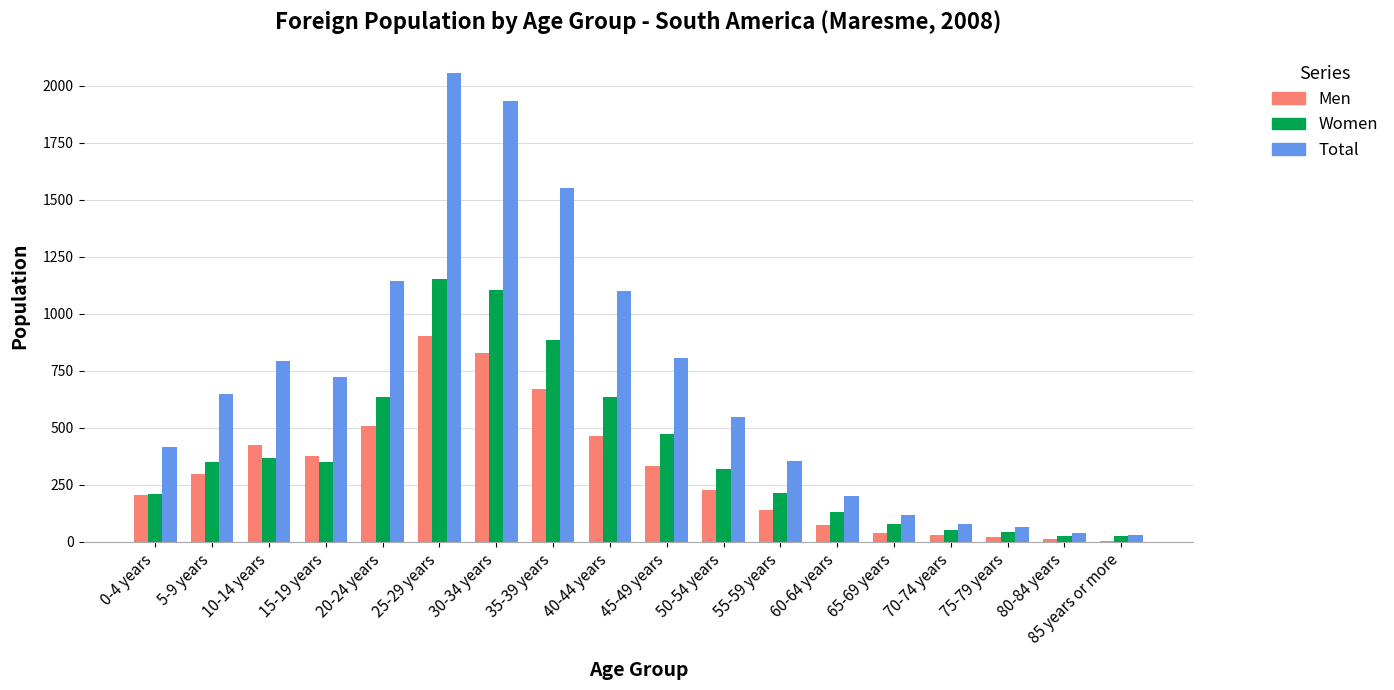

What is the highest value of the Total series?

2055